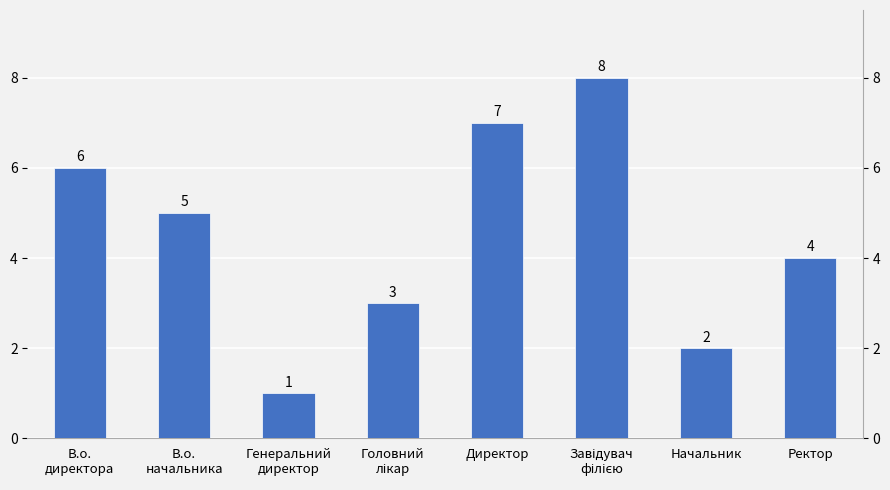

What is the ratio of the value at Завідувач
філією to the value at Генеральний
директор?

8.0